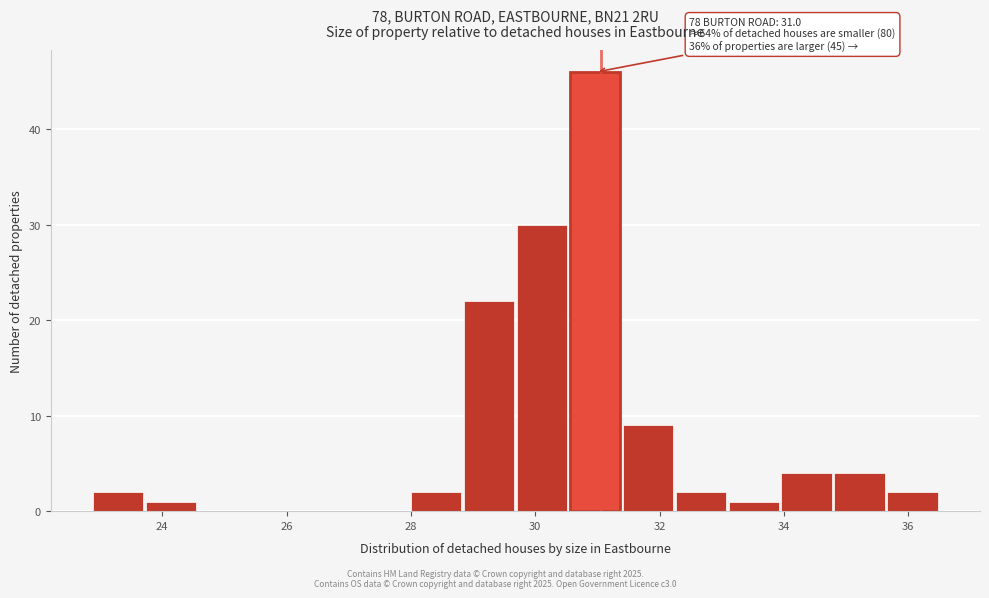

Over which range of the x-axis is the bar tallest?

30.6 to 31.4